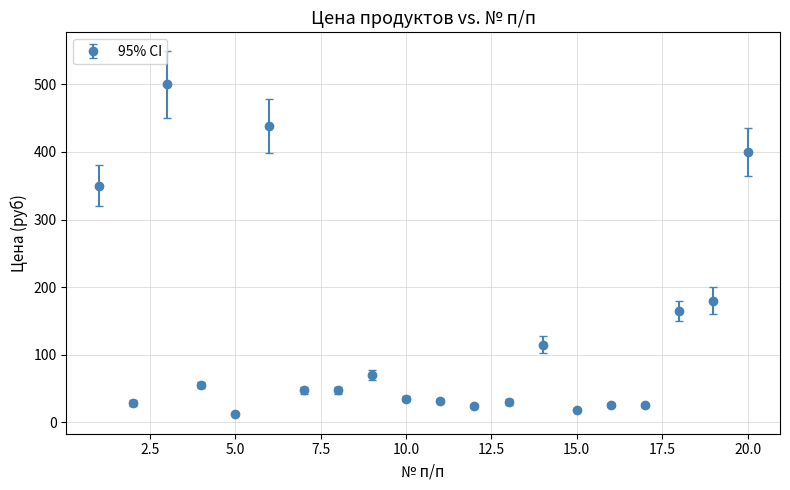

What is the smallest value displayed?

12.0